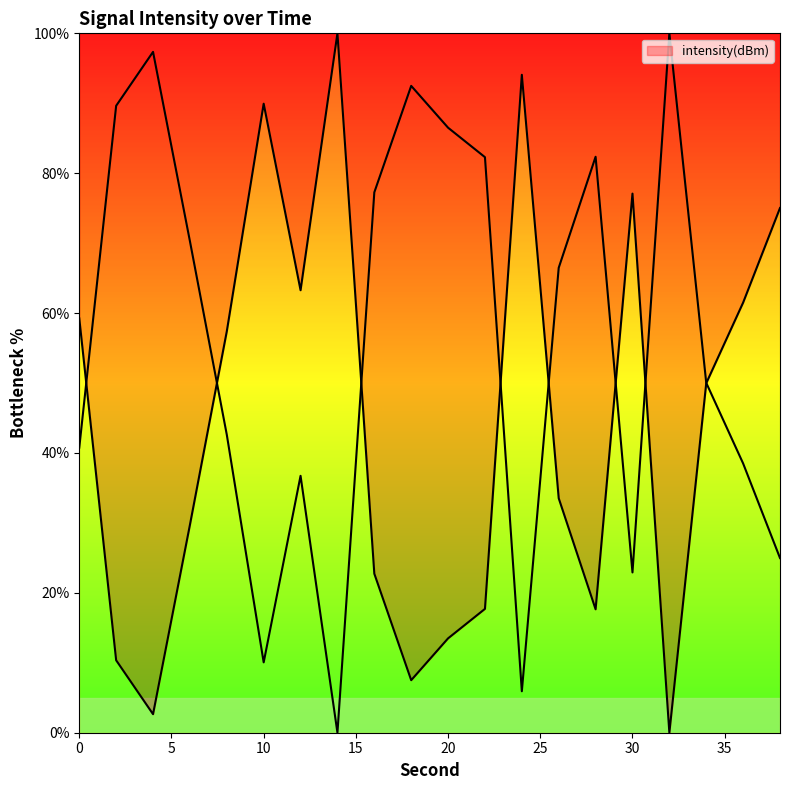

What is the sum of all values?

882.8